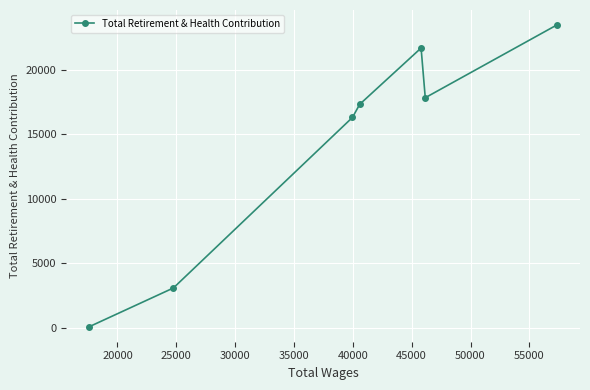

How many points are lower than both their immediate neighbors (excluding endpoints)?

1